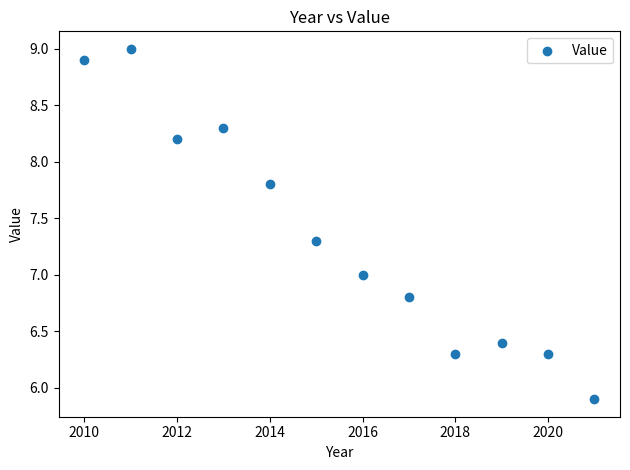

What is the average Y value?

7.4